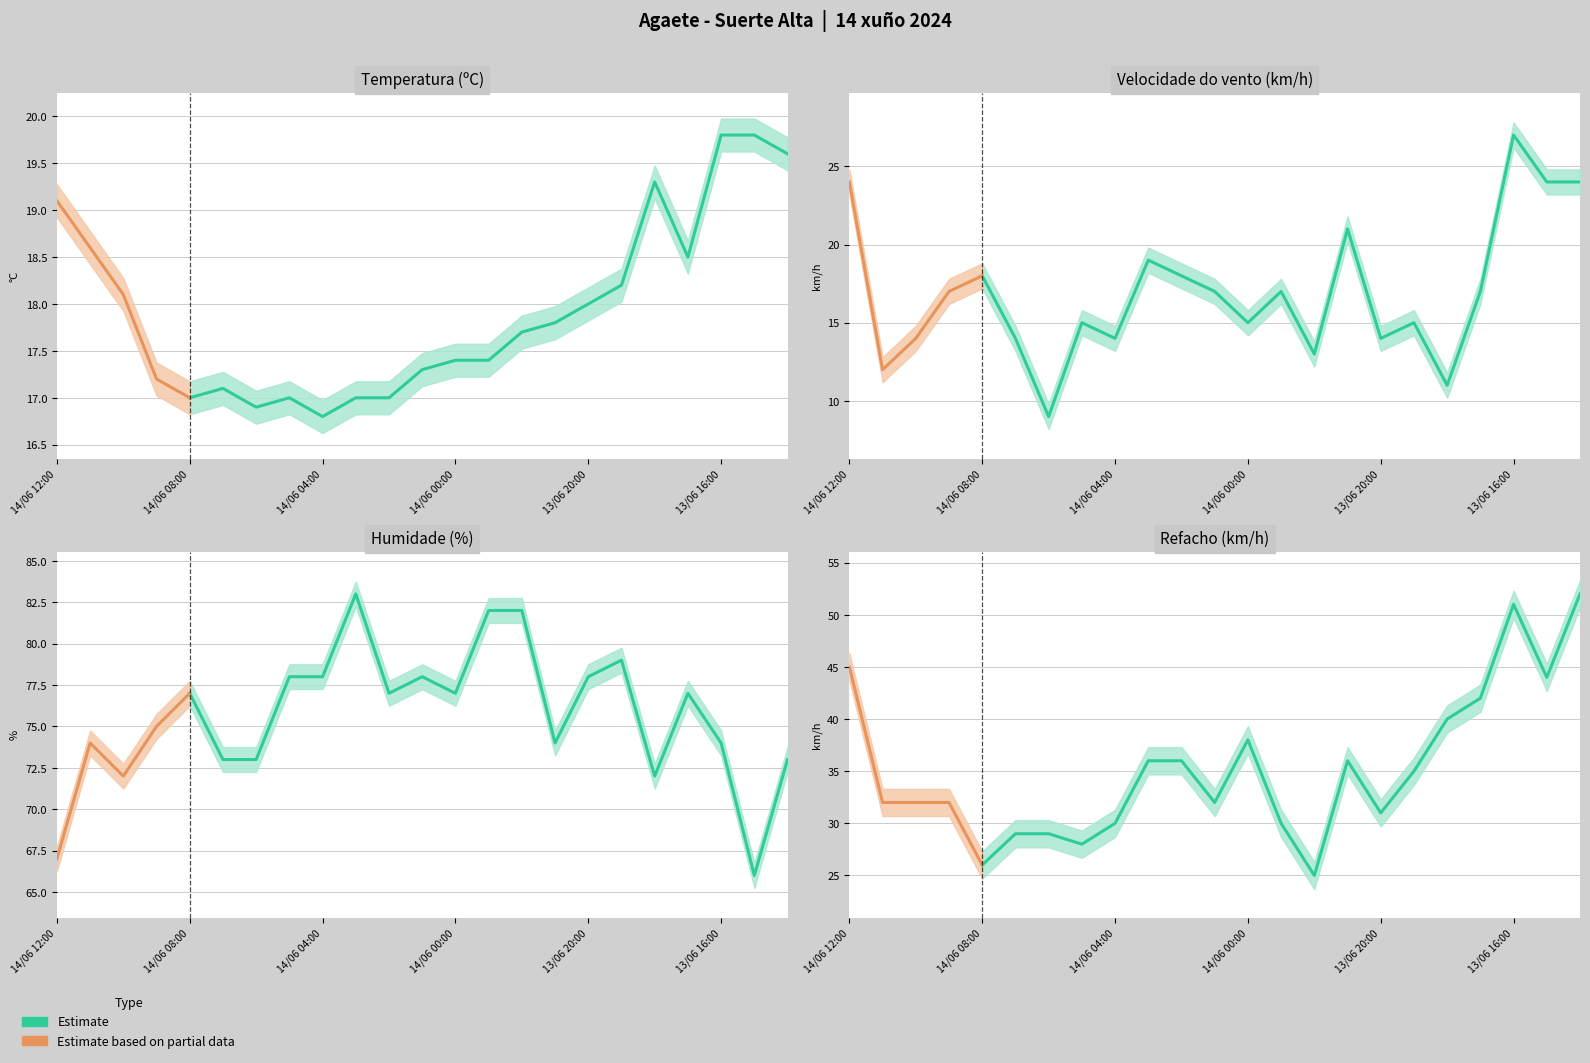

Which label corresponds to the largest value in the chart?

14/06 03:00